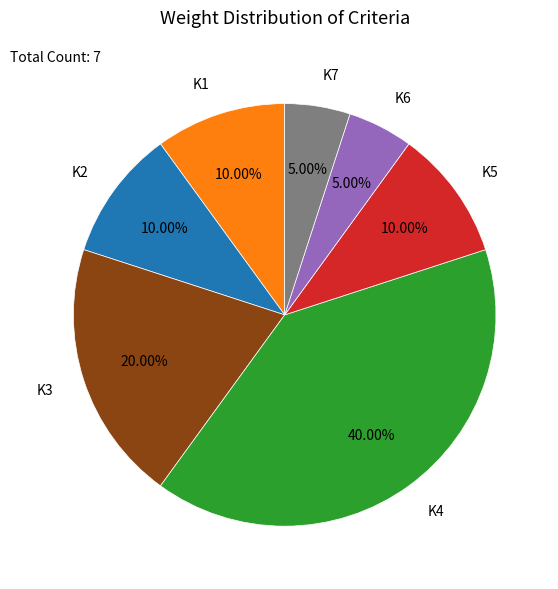

Does any single category account for the majority?

No